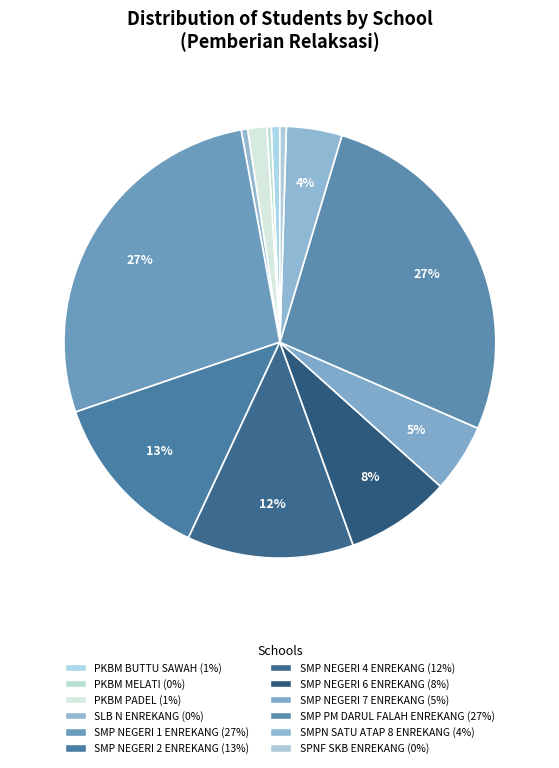

Do PKBM MELATI and SMPN SATU ATAP 8 ENREKANG together represent more than half of the pie?

No